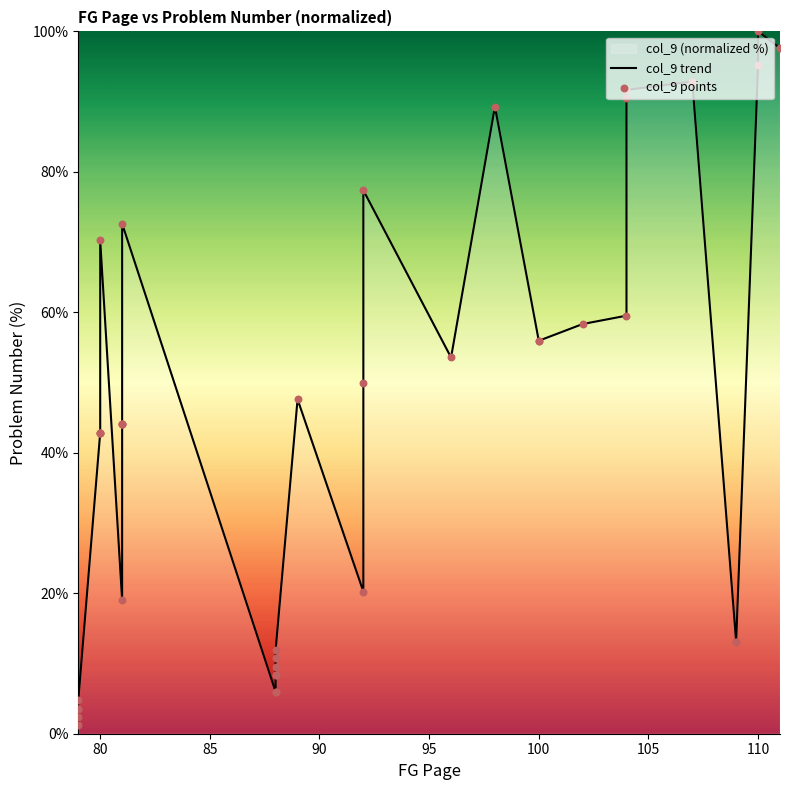

At how many categories does at least one series exceed 9?

30